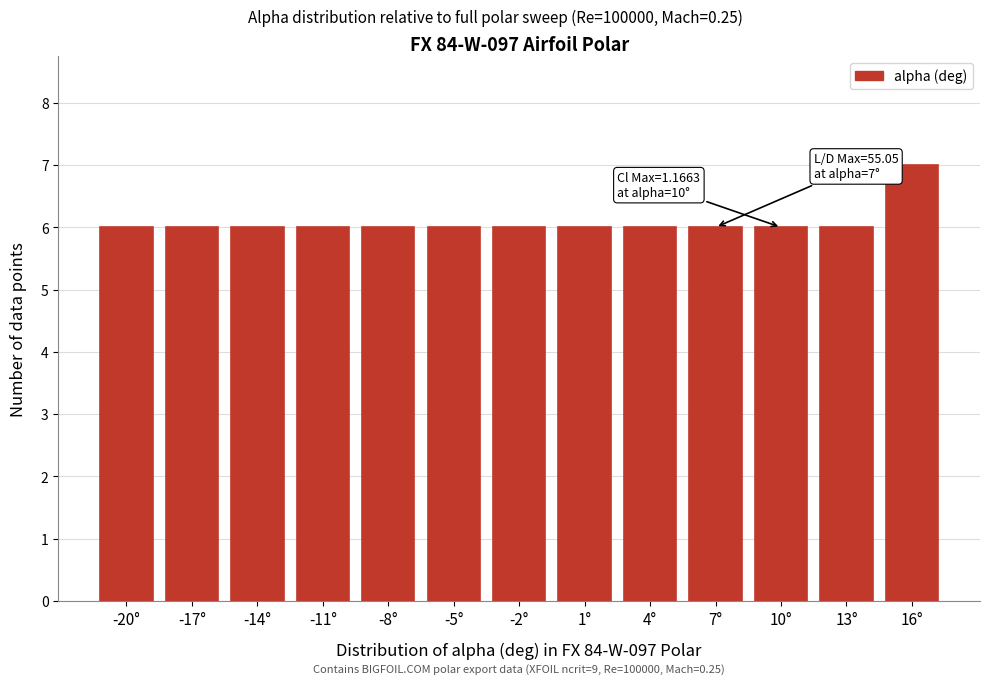

Reading left to right, extract all data points from this chart.

-20°=6	-17°=6	-14°=6	-11°=6	-8°=6	-5°=6	-2°=6	1°=6	4°=6	7°=6	10°=6	13°=6	16°=7